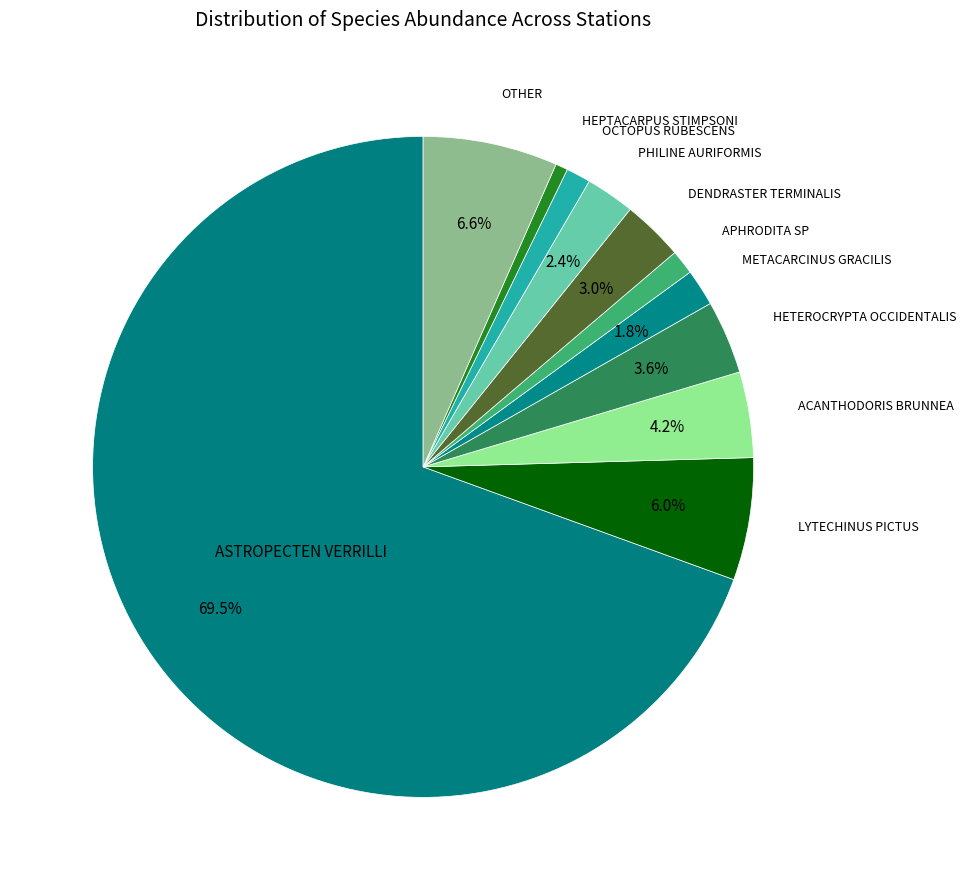

What is the smallest slice in the pie chart?

HEPTACARPUS STIMPSONI